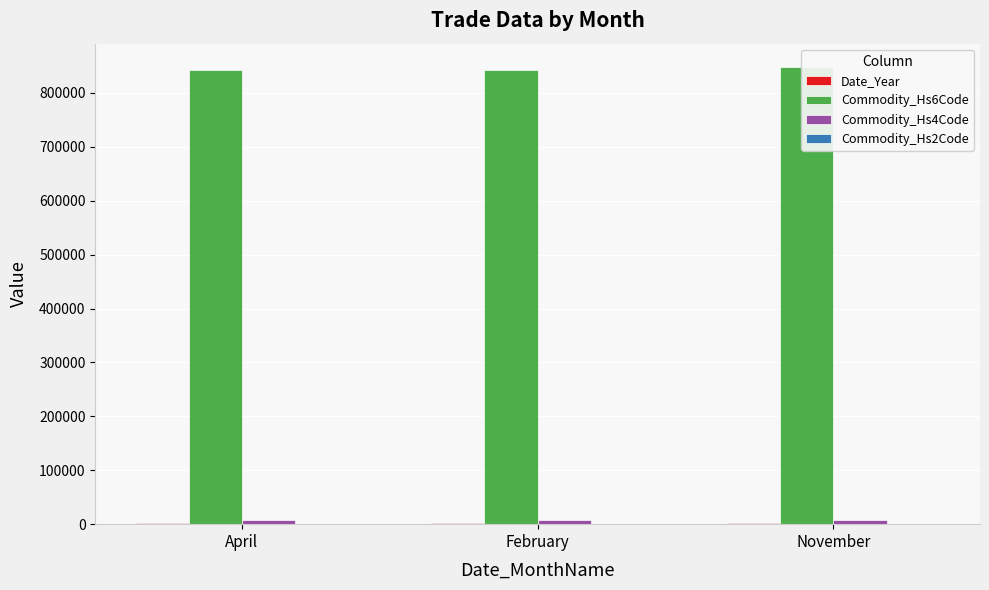

At which label does Commodity_Hs4Code reach its peak?

November